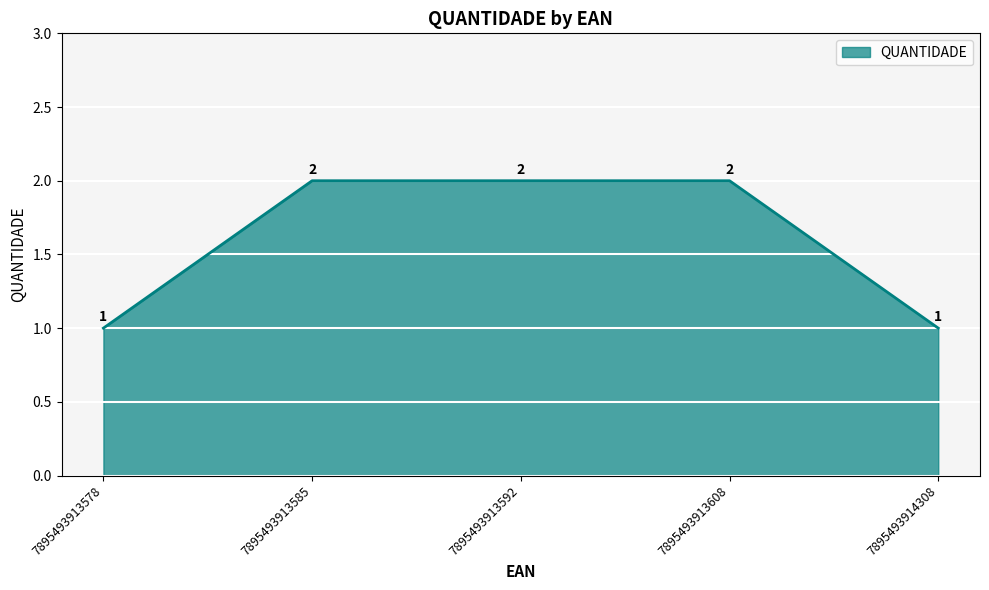

What is the sum of the values at 7895493913608 and 7895493913592?

4